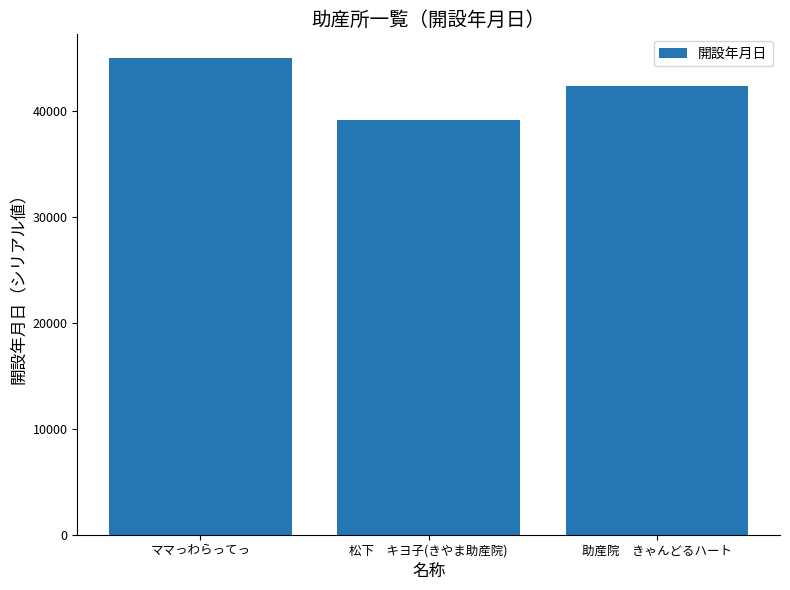

What is the value of the 1st bar from the left?

44992